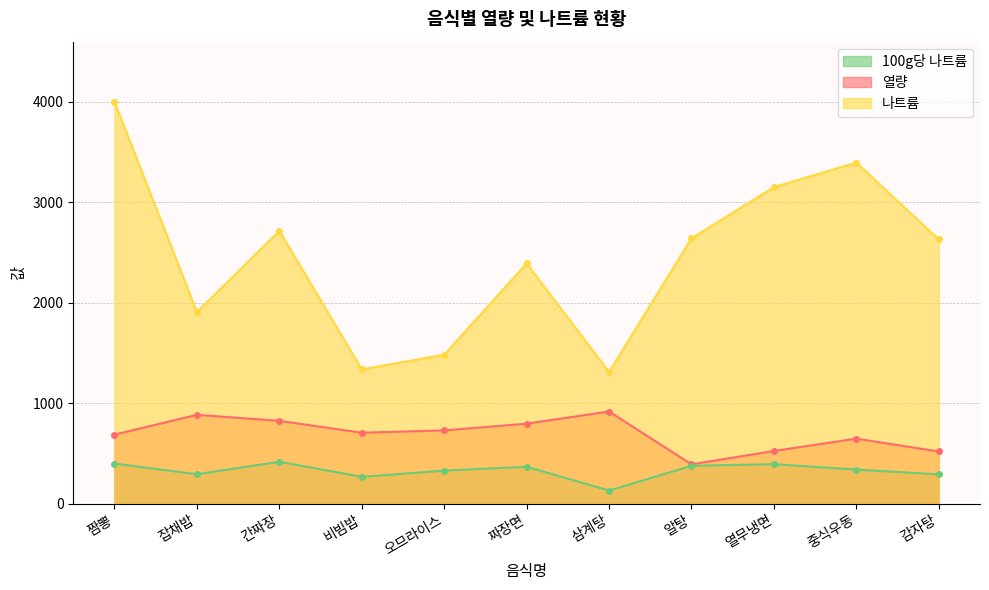

What is the difference between the highest and lowest values at 짜장면?

2023.6